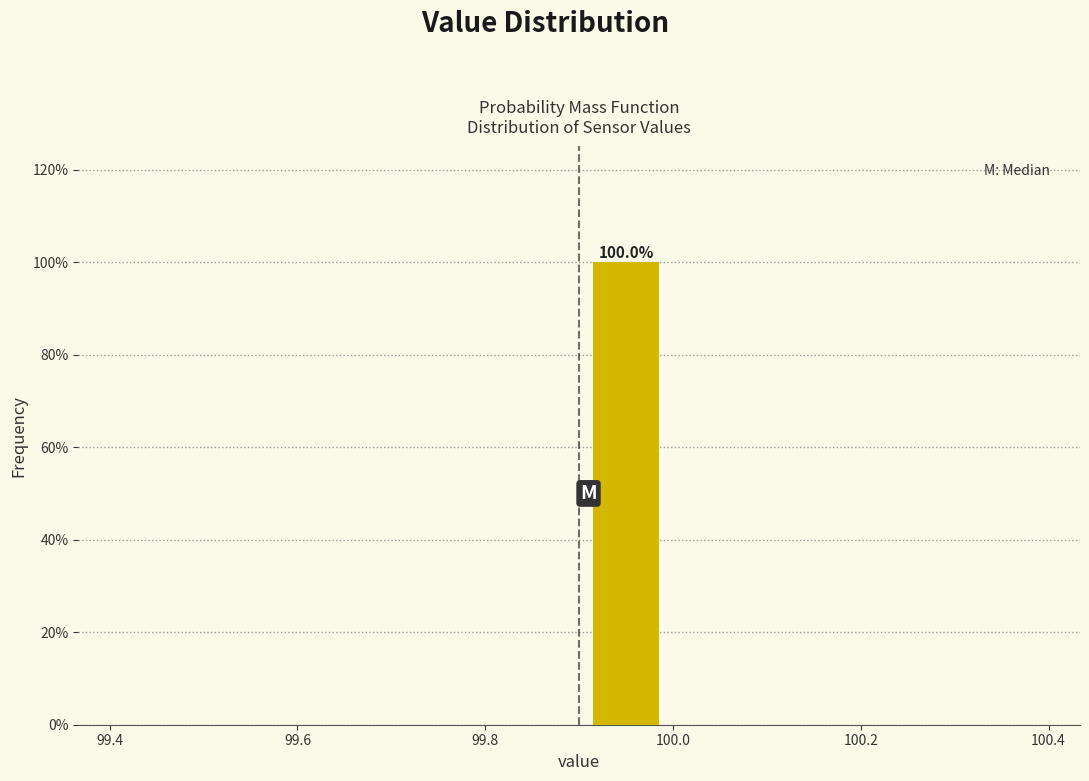

Which range on the x-axis has the tallest bar?

99.9 to 100.0